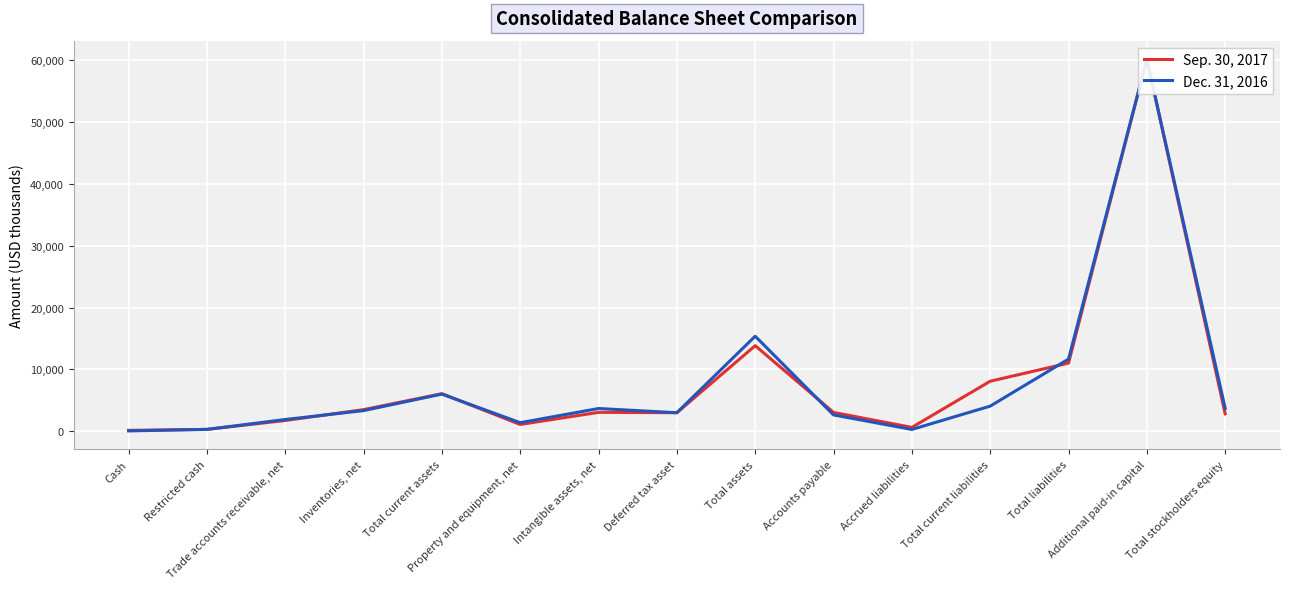

Which series ends up on top after the final intersection of Dec. 31, 2016 and Sep. 30, 2017?

Dec. 31, 2016